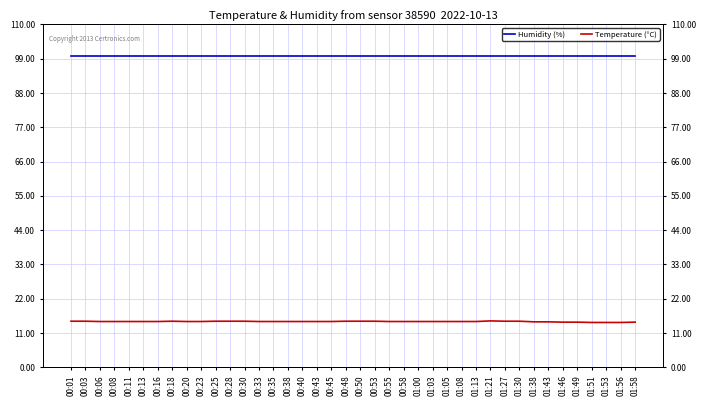

How many Temperature (°C) values are between 14 and 15?

40